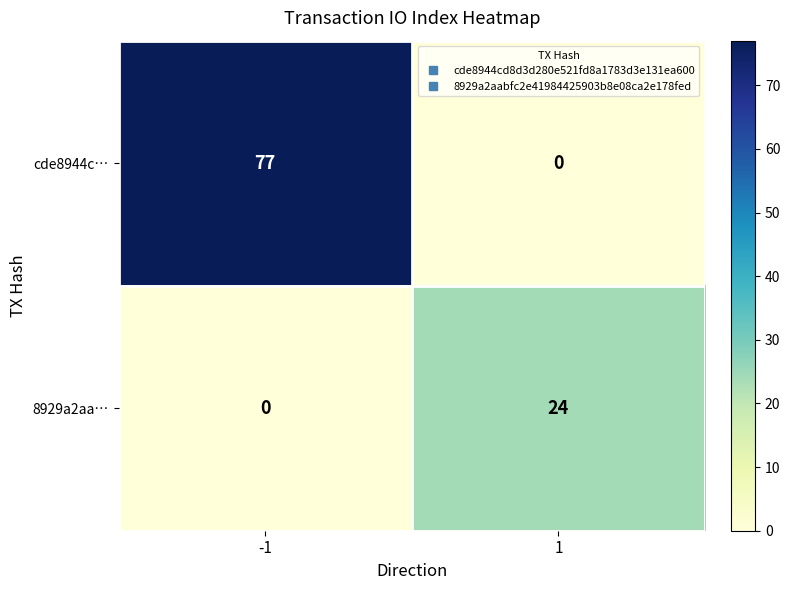

What is the sum of all cde8944c… values?

77